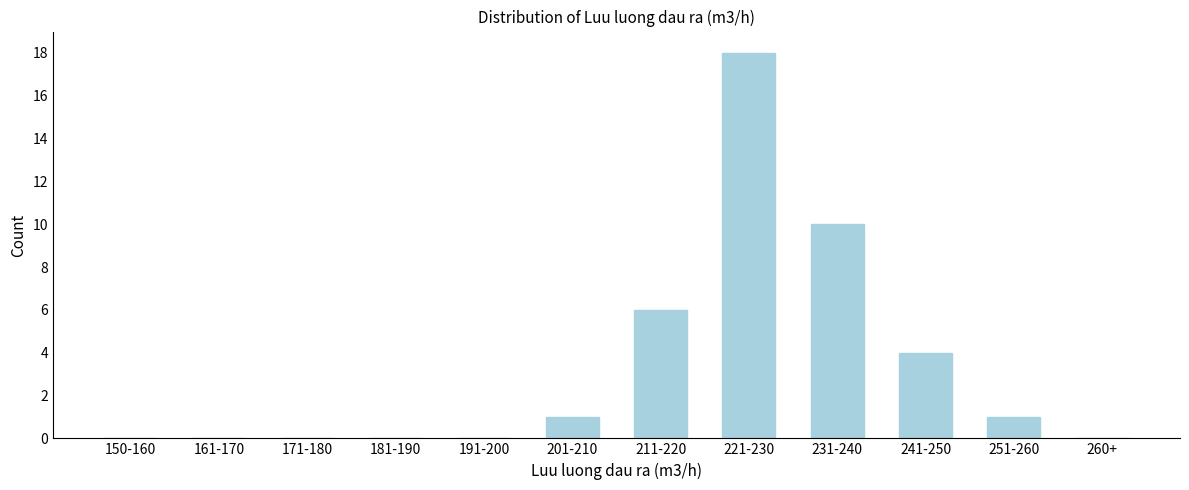

Reading right to left, extract all data points from this chart.

260+=0	251-260=1	241-250=4	231-240=10	221-230=18	211-220=6	201-210=1	191-200=0	181-190=0	171-180=0	161-170=0	150-160=0